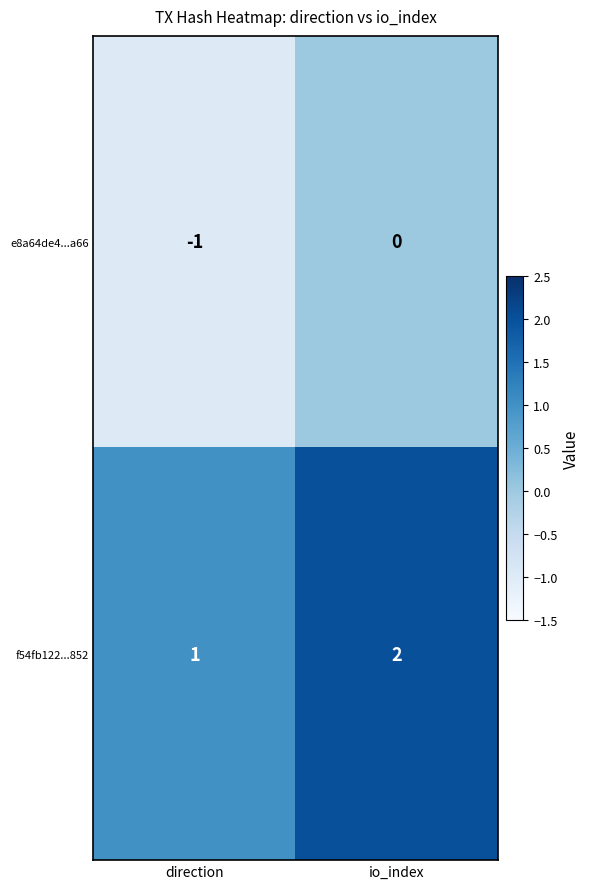

Reading right to left, transcribe all the data shown in this chart.

e8a64de4...a66: 0	-1
f54fb122...852: 2	1